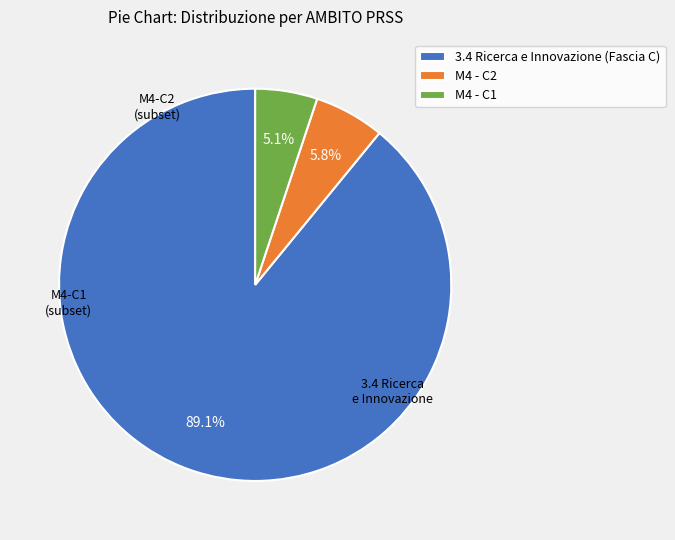

How many slices are in this pie chart?

3